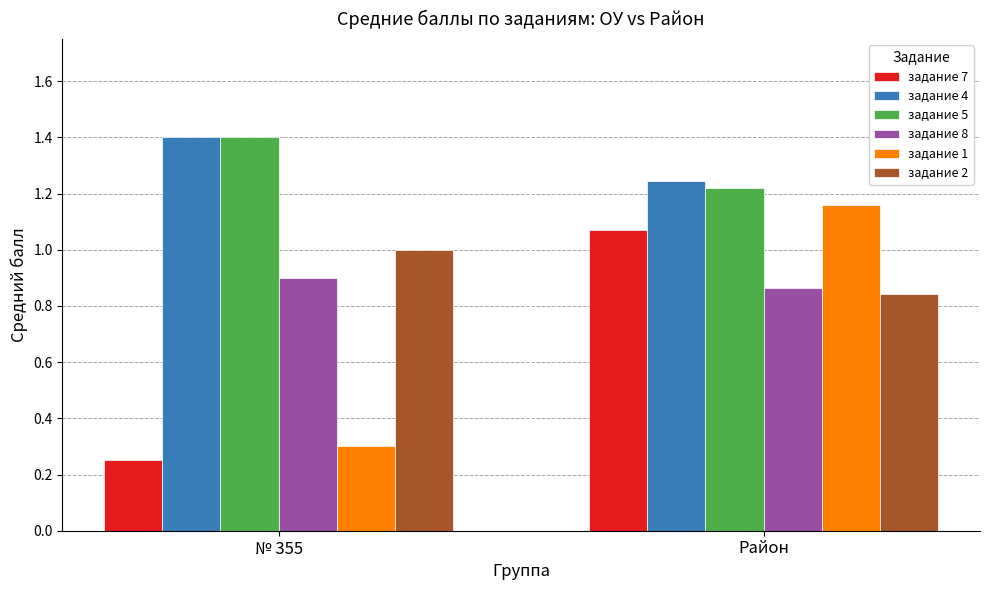

At which label is задание 4 closest to 1?

Район